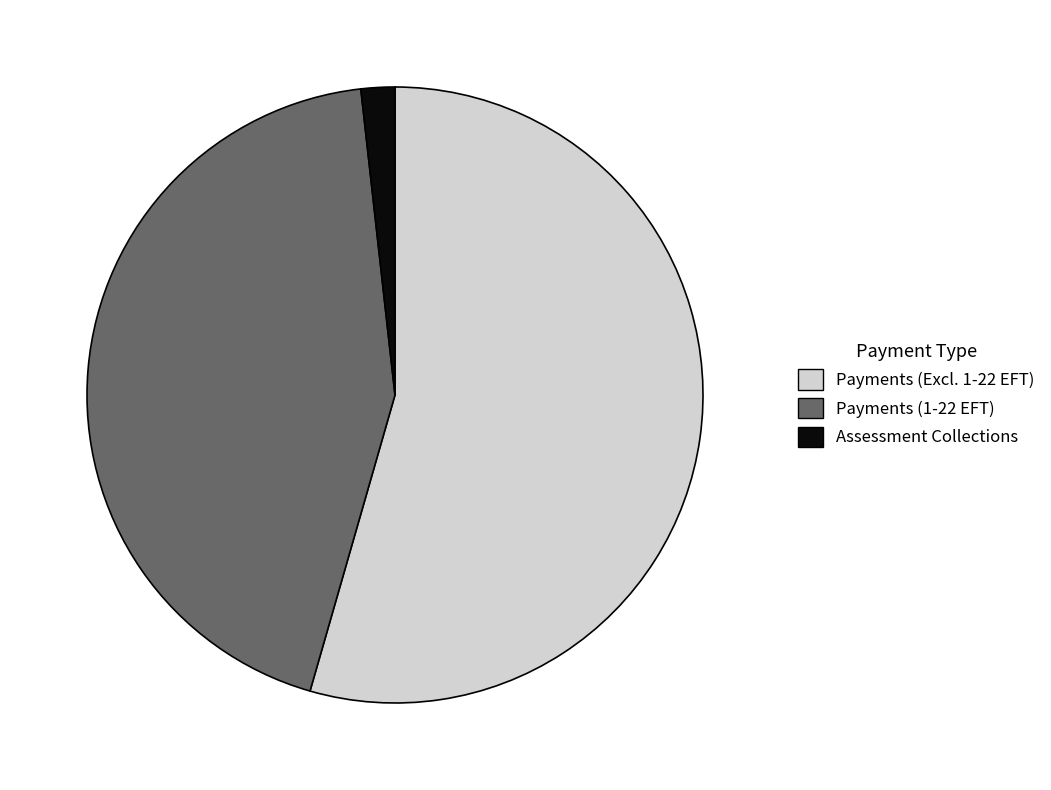

How many segments does this pie chart have?

3